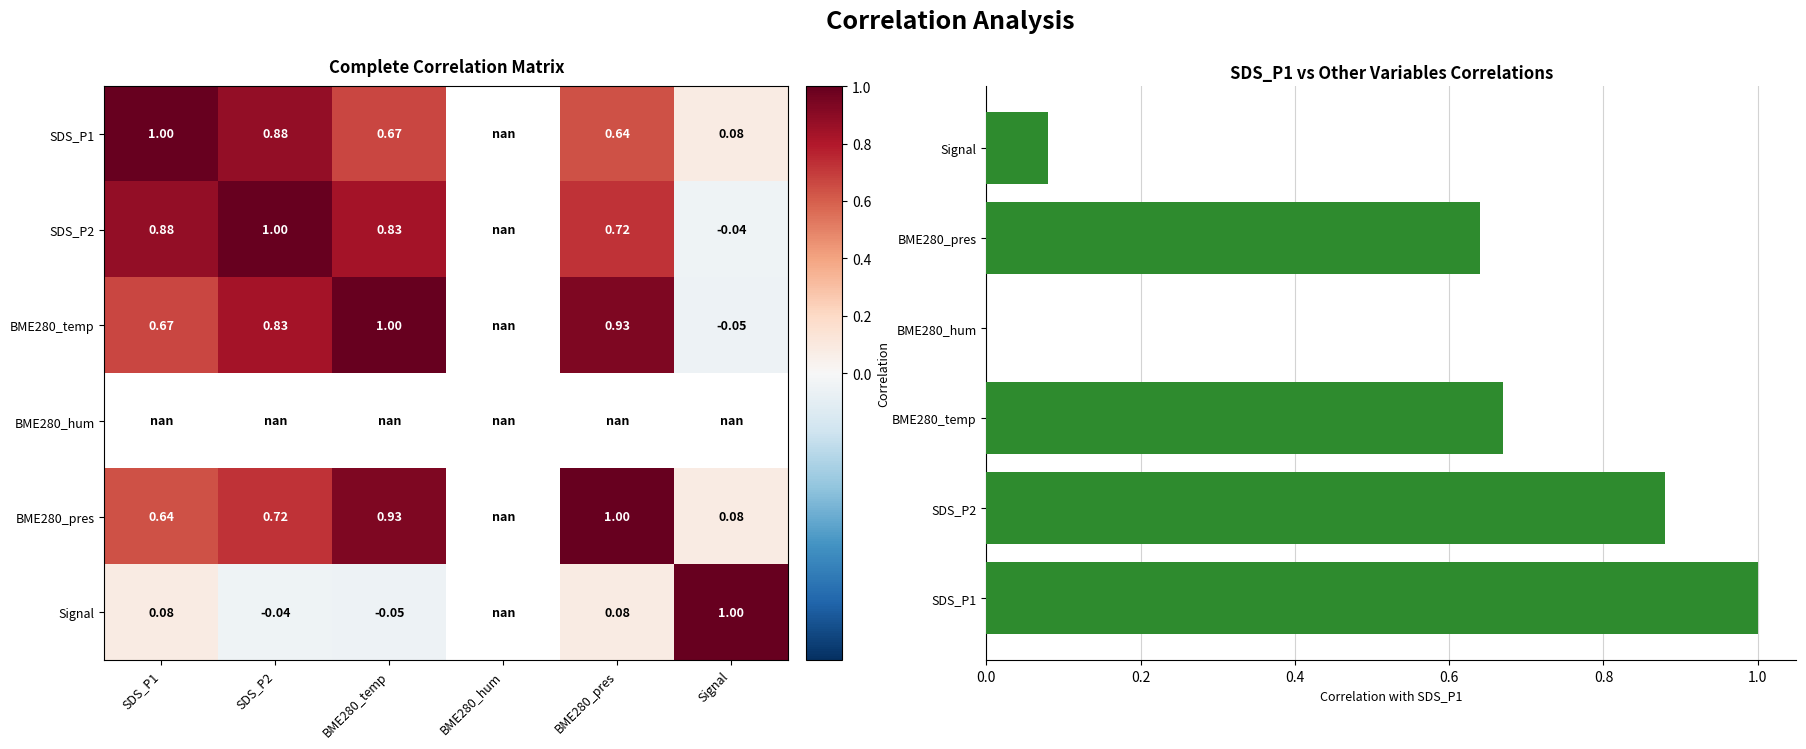

What is the difference between the maximum and minimum values in the SDS_P1 series?

0.9